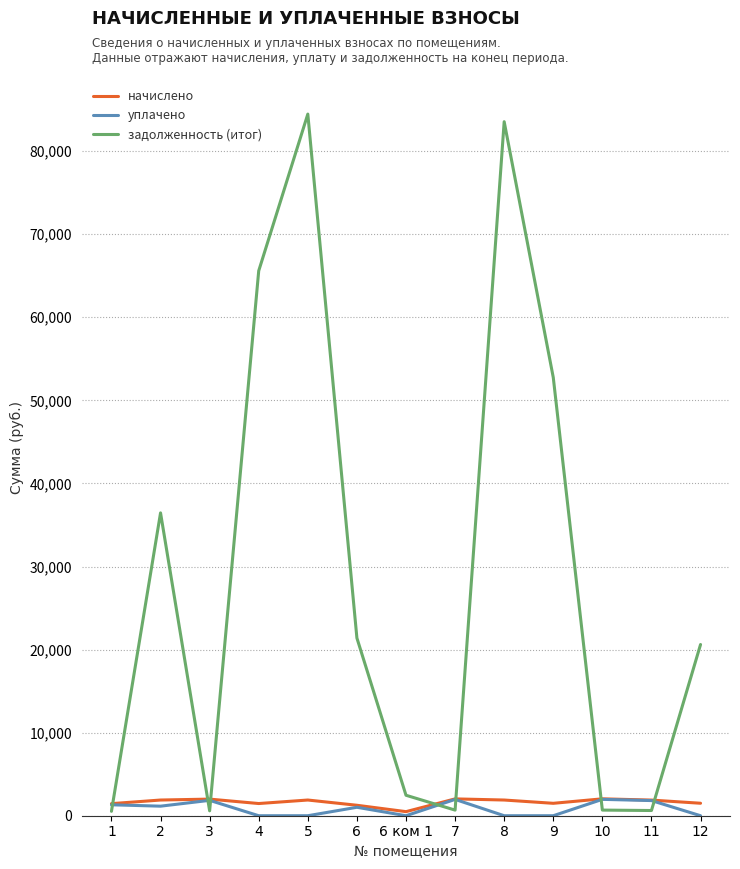

Which series changed the most between 2 and 3?

задолженность (итог)